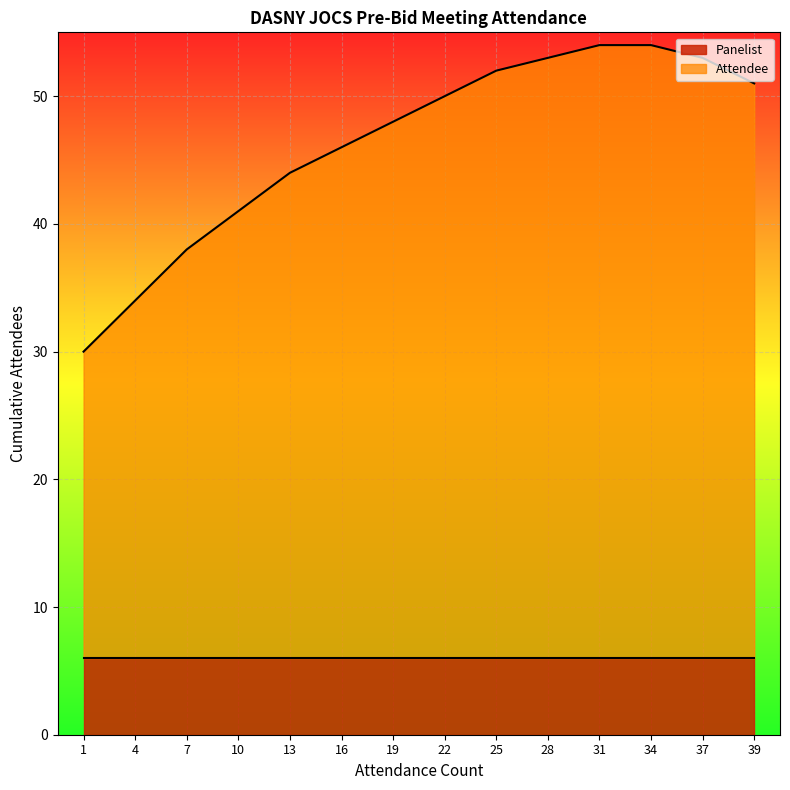

True or false: there are more than 1 points higher than both neighbors.

False